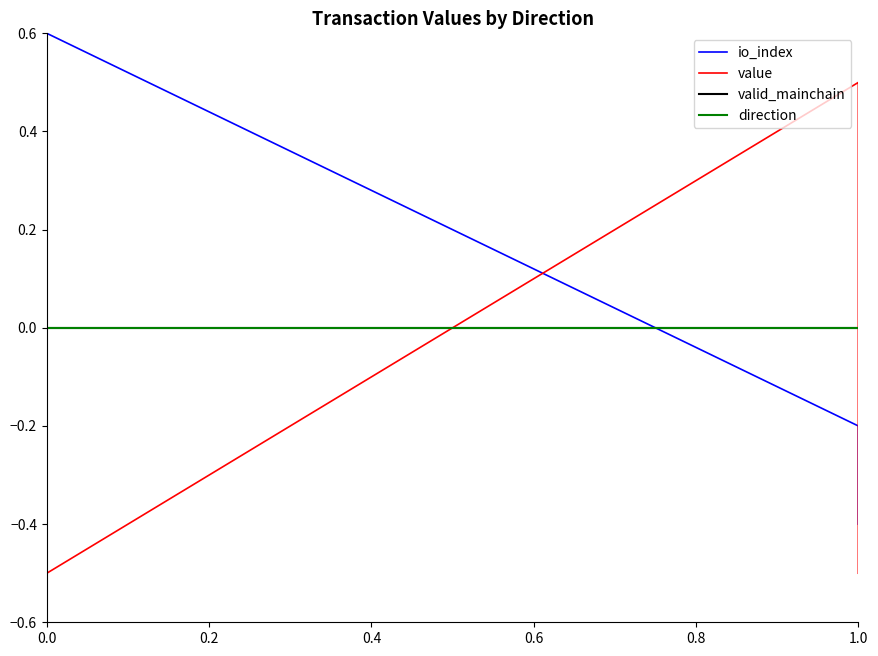

How many values in value are below zero?

2